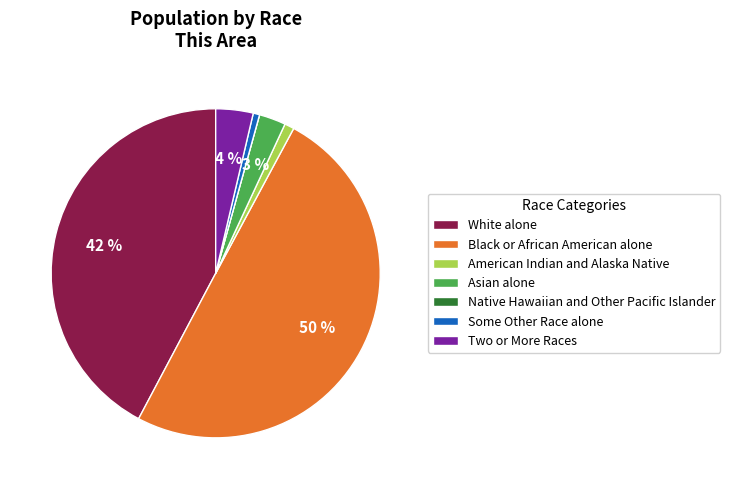

What is the largest slice in the pie chart?

Black or African American alone